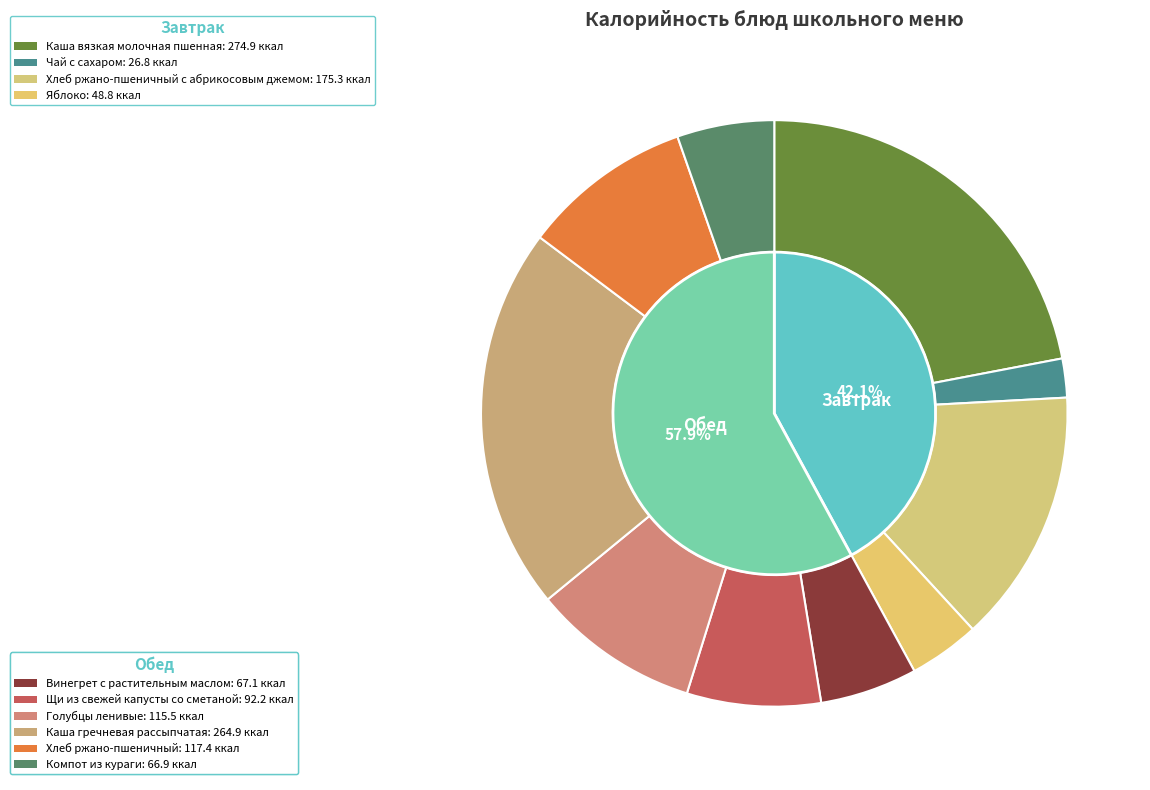

Rank the categories by value from highest to lowest.

Каша вязкая молочная пшенная, Каша гречневая рассыпчатая, Хлеб ржано-пшеничный с абрикосовым джемом, Хлеб ржано-пшеничный, Голубцы ленивые, Щи из свежей капусты со сметаной, Винегрет с растительным маслом, Компот из кураги, Яблоко, Чай с сахаром